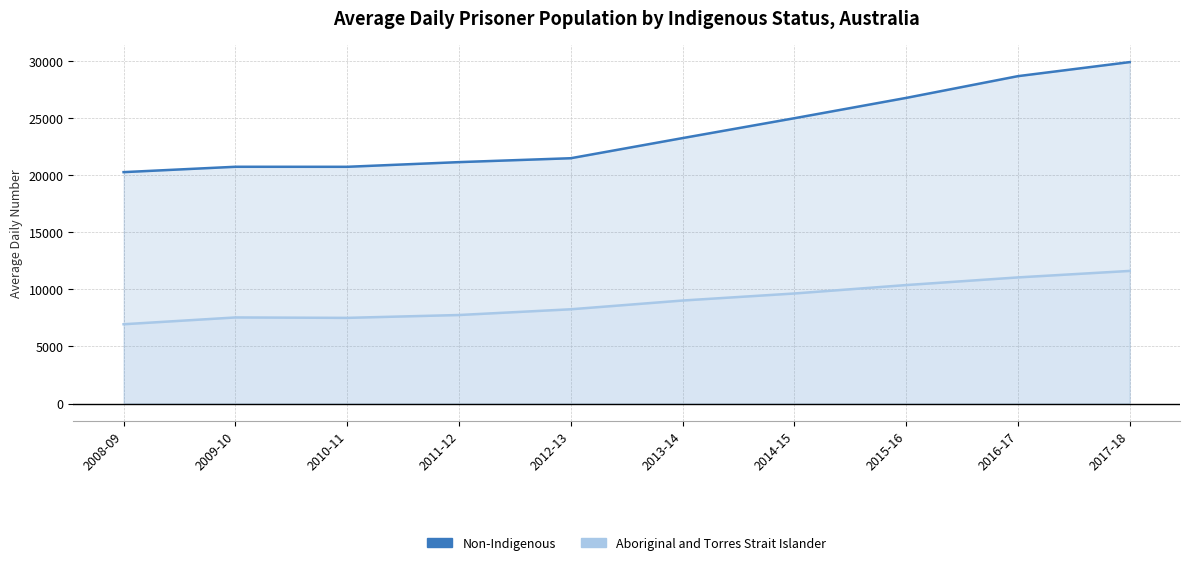

At which category does the chart reach its peak across all series?

2017-18